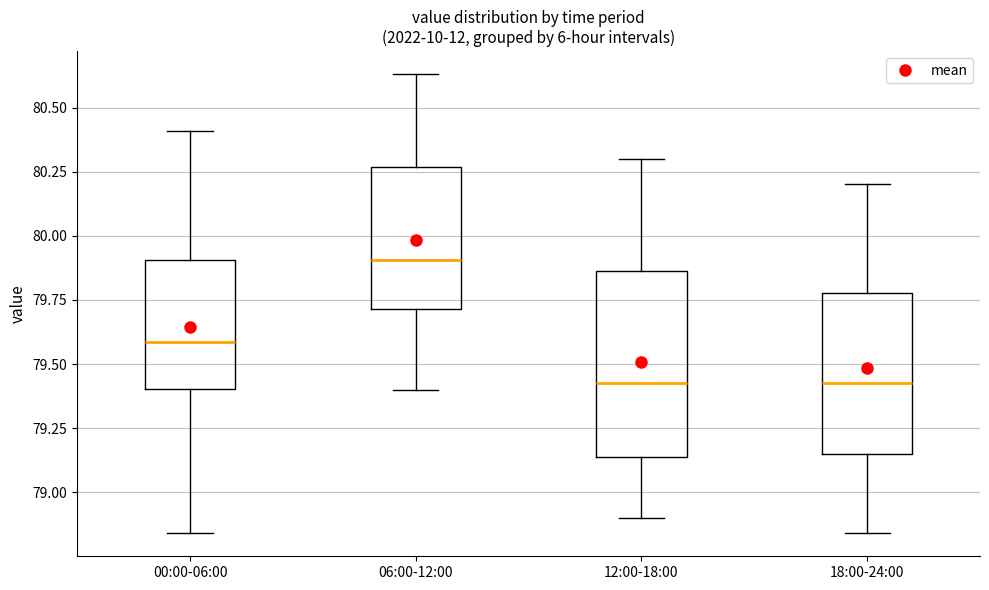

Comparing the boxes themselves (not the whiskers), which one is the tallest?

12:00-18:00